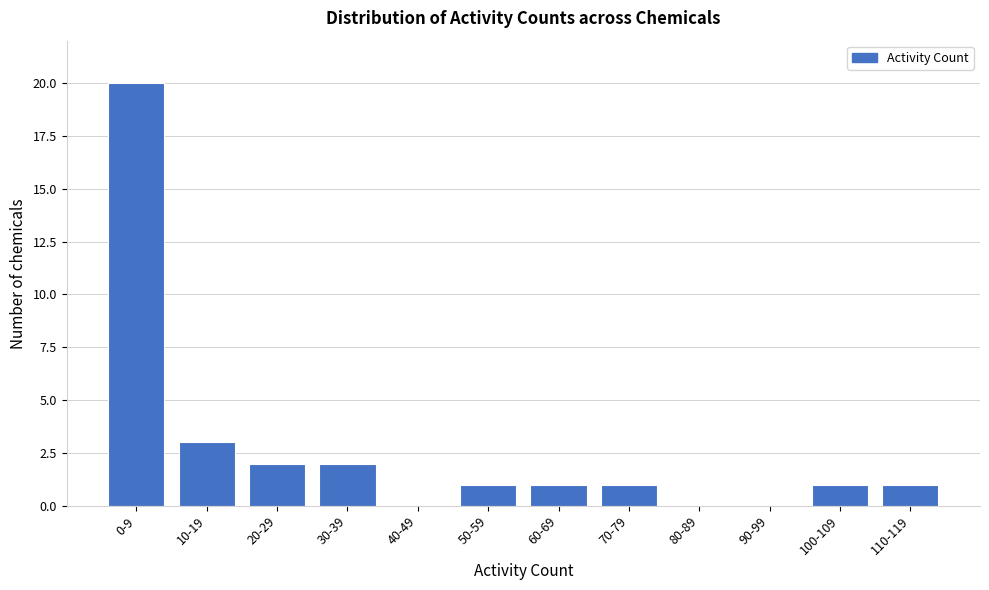

Reading right to left, extract all data points from this chart.

110-119=1	100-109=1	90-99=0	80-89=0	70-79=1	60-69=1	50-59=1	40-49=0	30-39=2	20-29=2	10-19=3	0-9=20